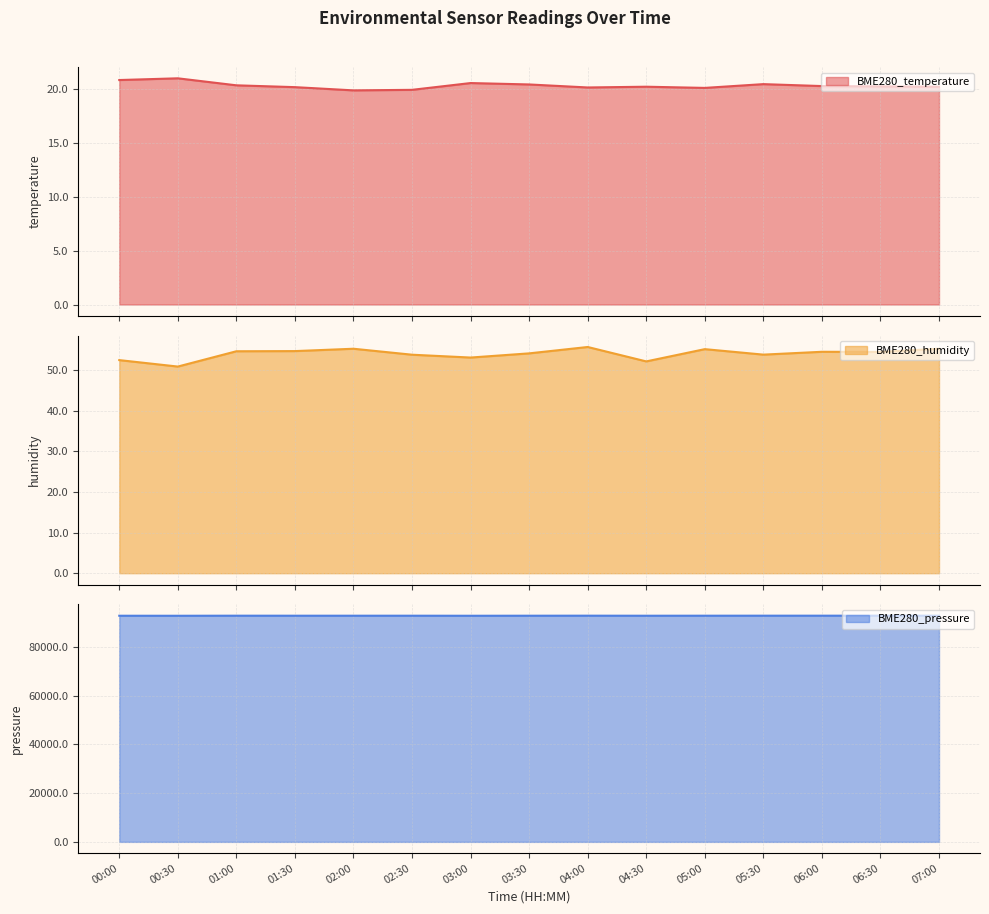

Rank the categories by BME280_temperature value from lowest to highest.

02:00, 02:30, 05:00, 04:00, 01:30, 04:30, 07:00, 06:30, 06:00, 01:00, 03:30, 05:30, 03:00, 00:00, 00:30